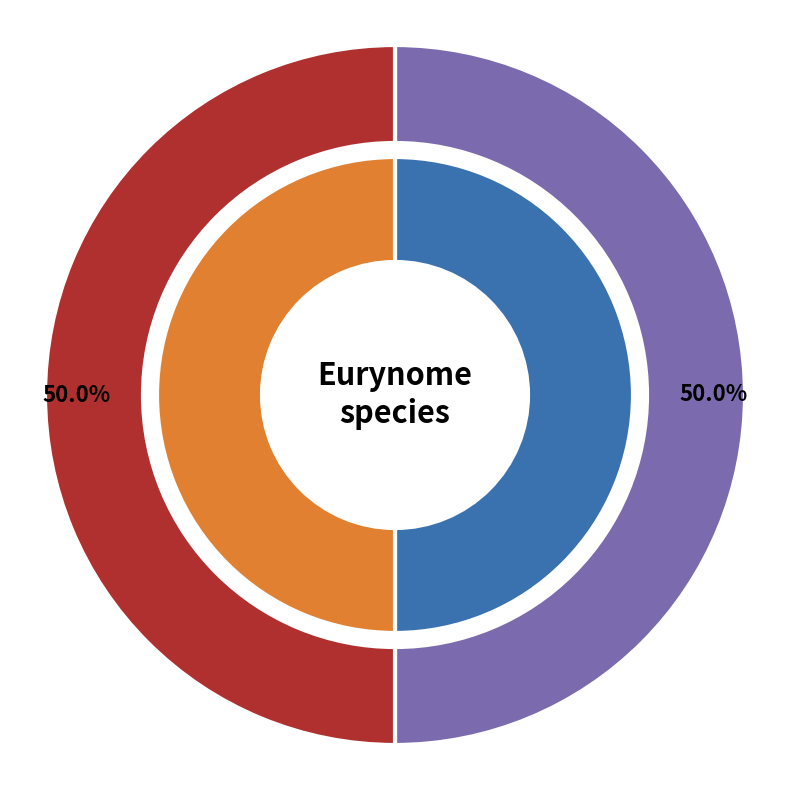

Between EMR017 and EMR018, which is larger?

EMR018